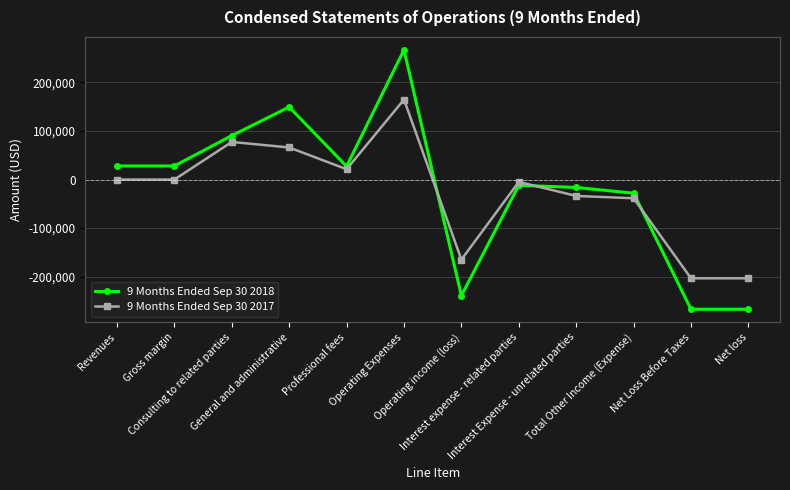

True or false: 9 Months Ended Sep 30 2017 has a value of 77500 at Consulting to related parties.

True